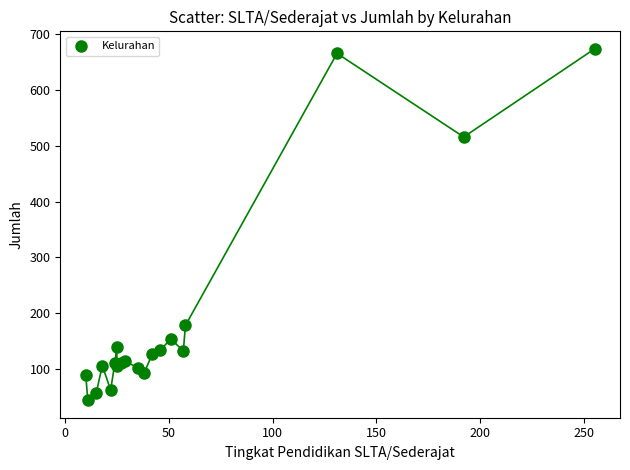

What Y value in the scatter plot is closest to 359?

516